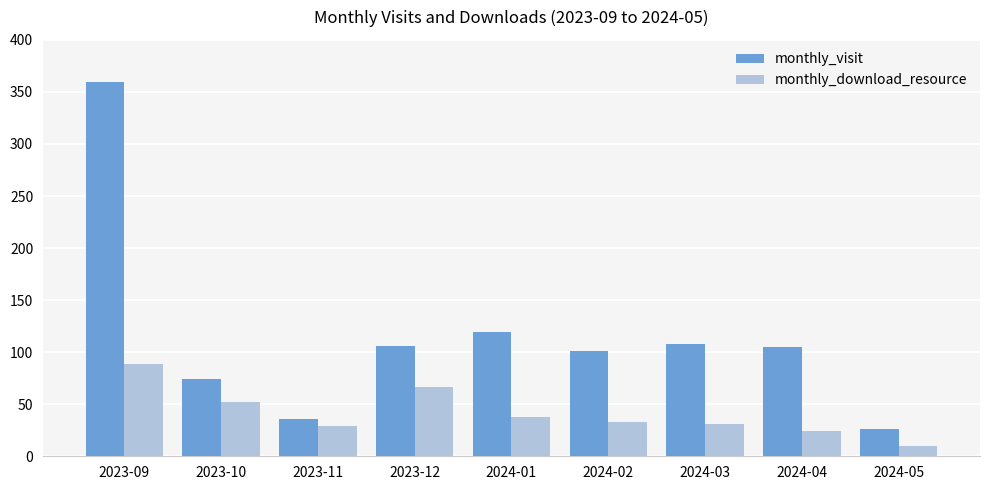

Which category has the highest value in the monthly_download_resource series?

2023-09